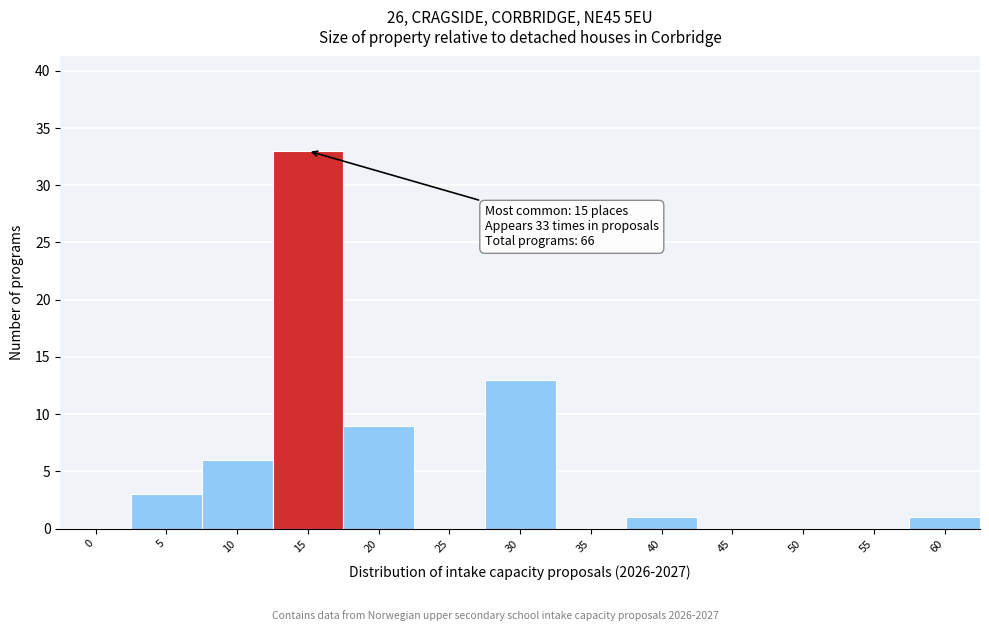

Reading left to right, list all the values displayed in this chart.

0=0	5=3	10=6	15=33	20=9	25=0	30=13	35=0	40=1	45=0	50=0	55=0	60=1